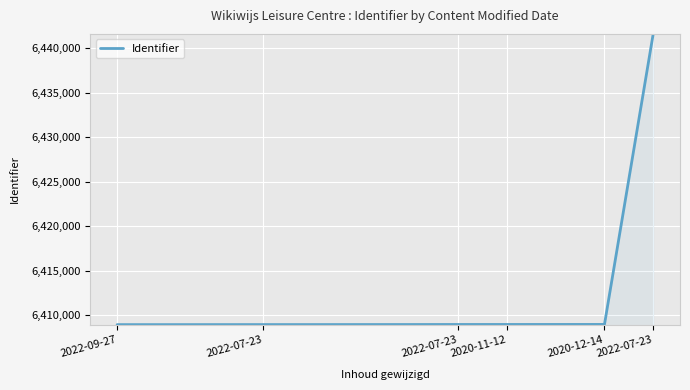

What is the minimum value shown in the chart?

6408943